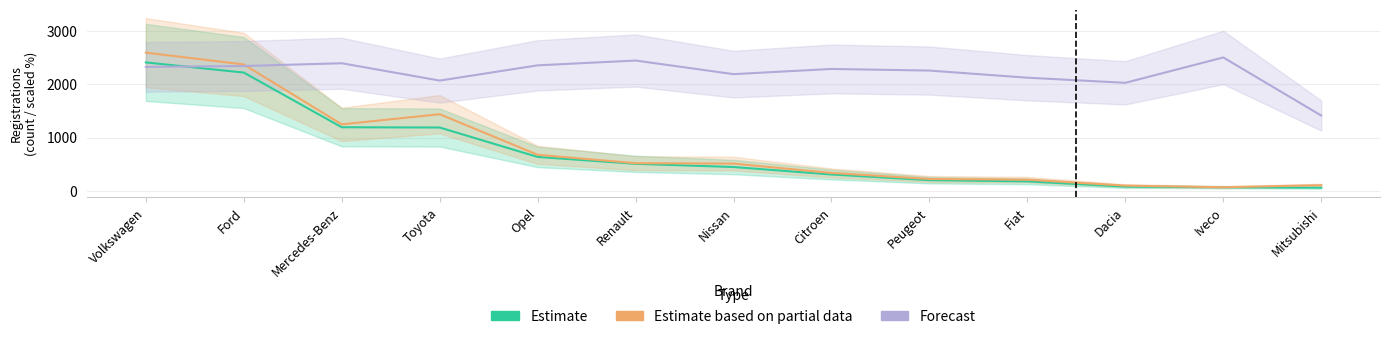

At how many categories does at least one series exceed 2446?

2